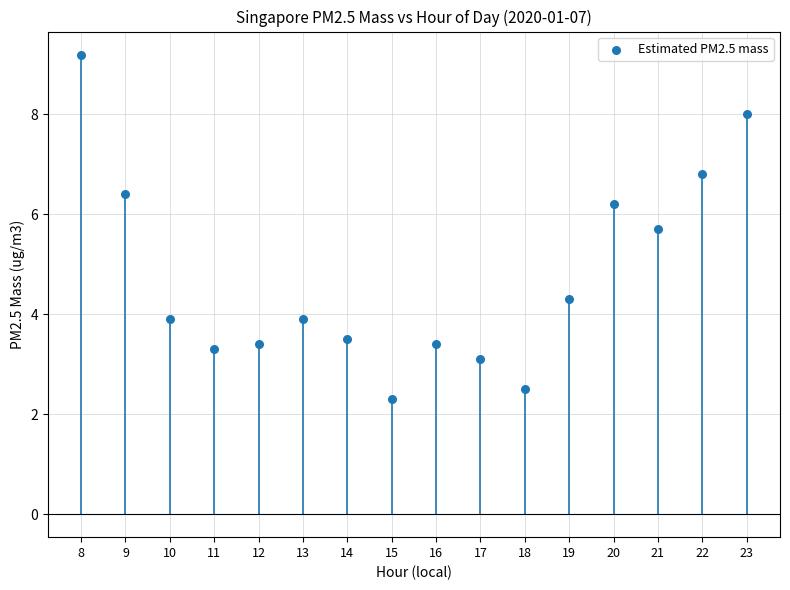

What is the range of Y values (max minus min)?

6.9